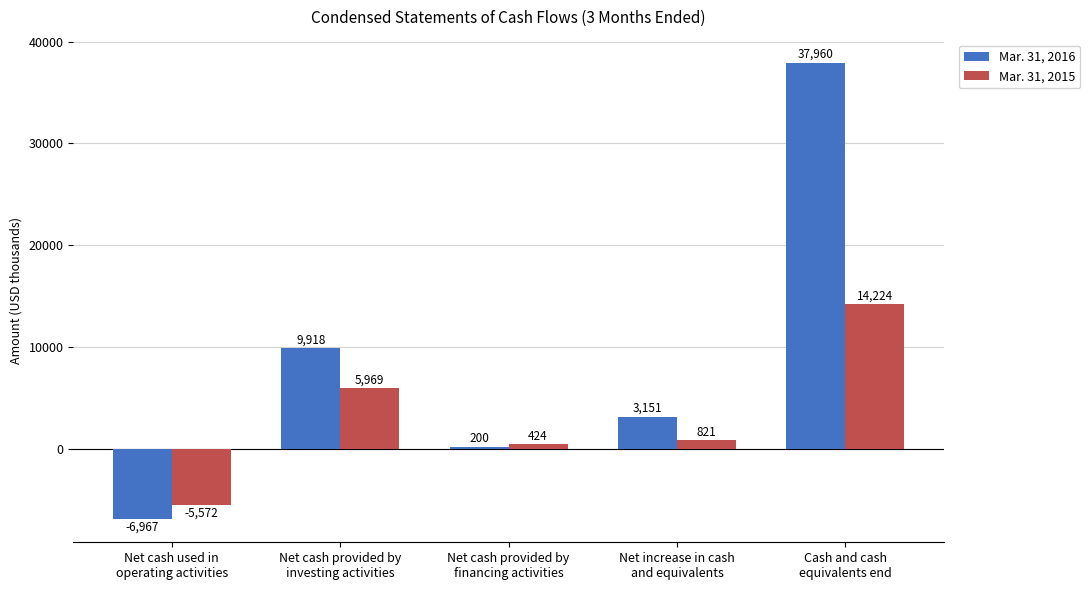

Is it true that Mar. 31, 2016 equals 9918 at Net cash provided by
investing activities?

True